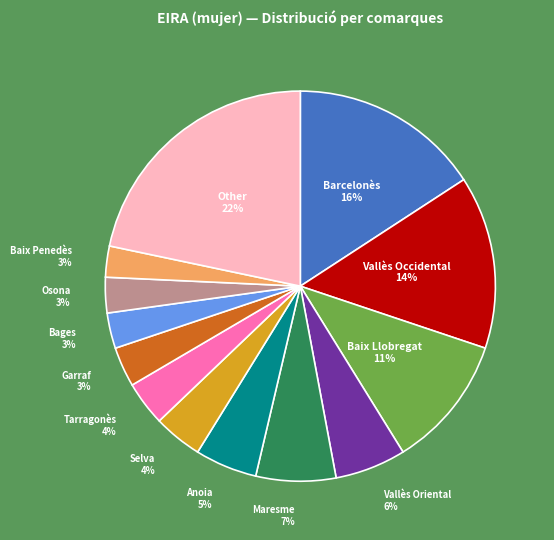

To the nearest percent, what is the average slice percentage?

8%